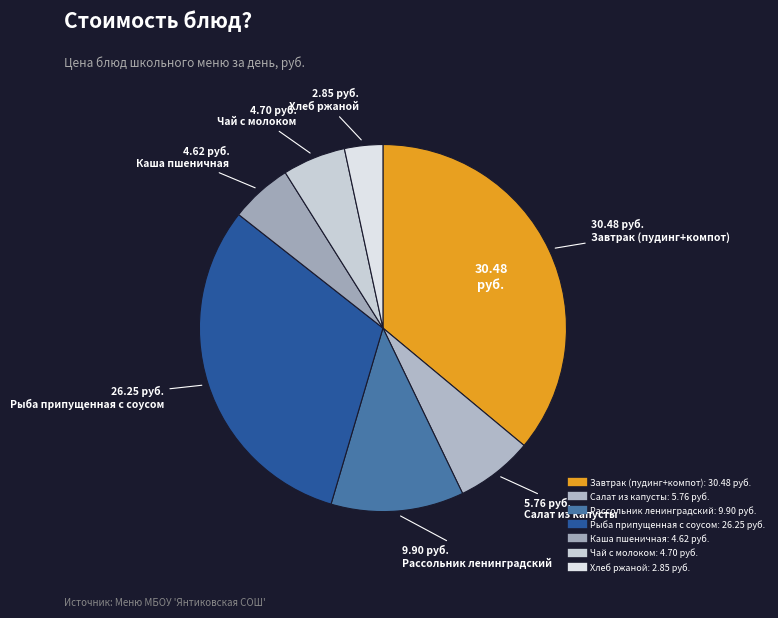

Which slice is the largest?

Завтрак (пудинг+компот)